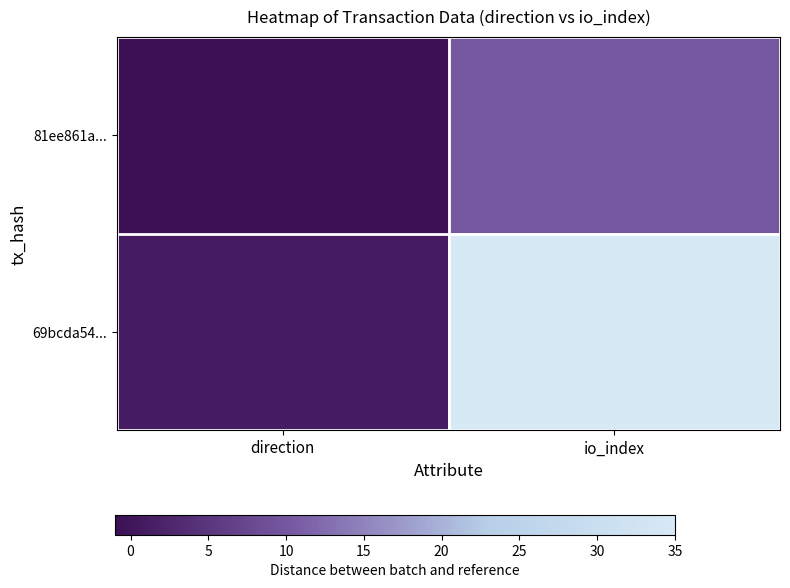

Count the number of categories in the chart.

2